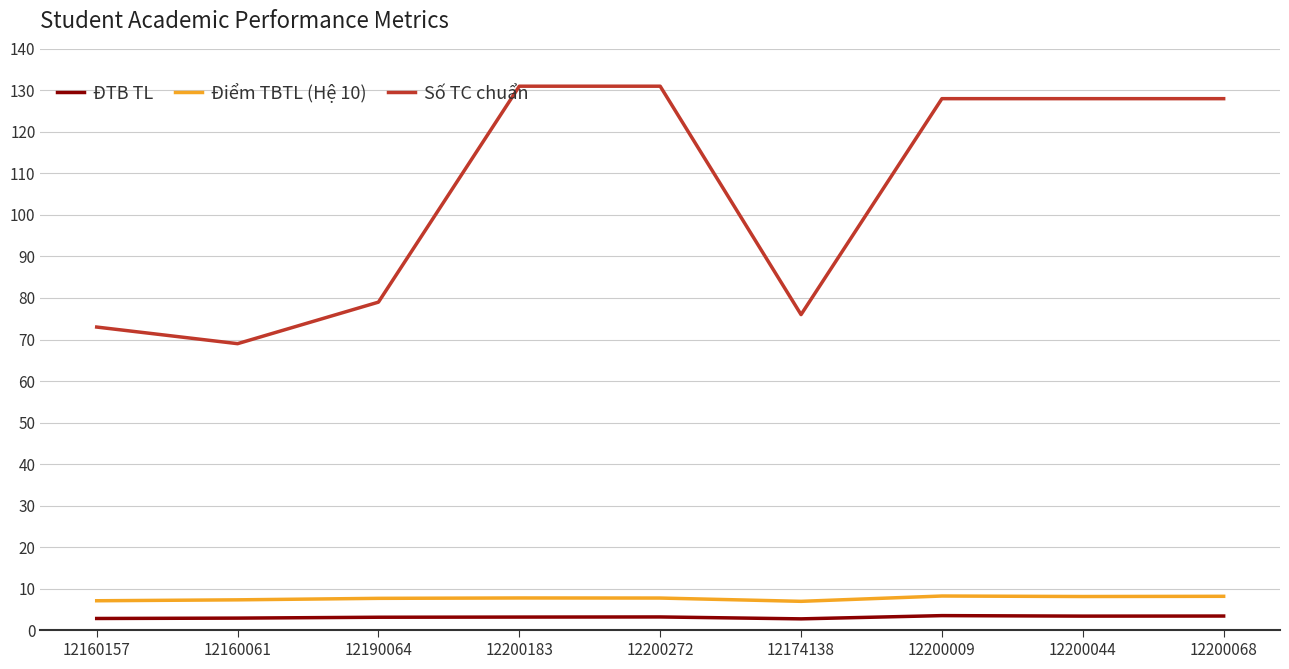

What is the smallest value displayed?

2.7